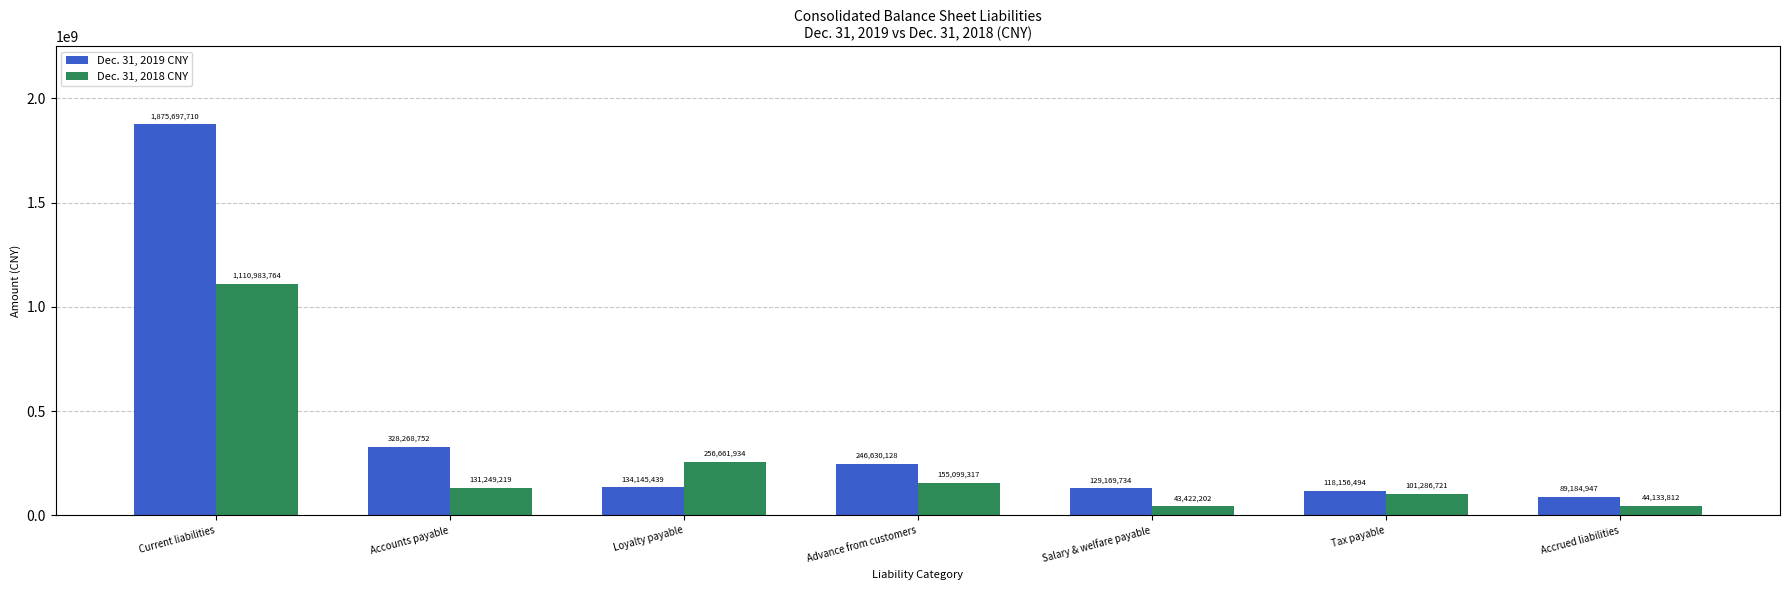

The value of Dec. 31, 2019 CNY at Advance from customers is 433625200. True or false?

False